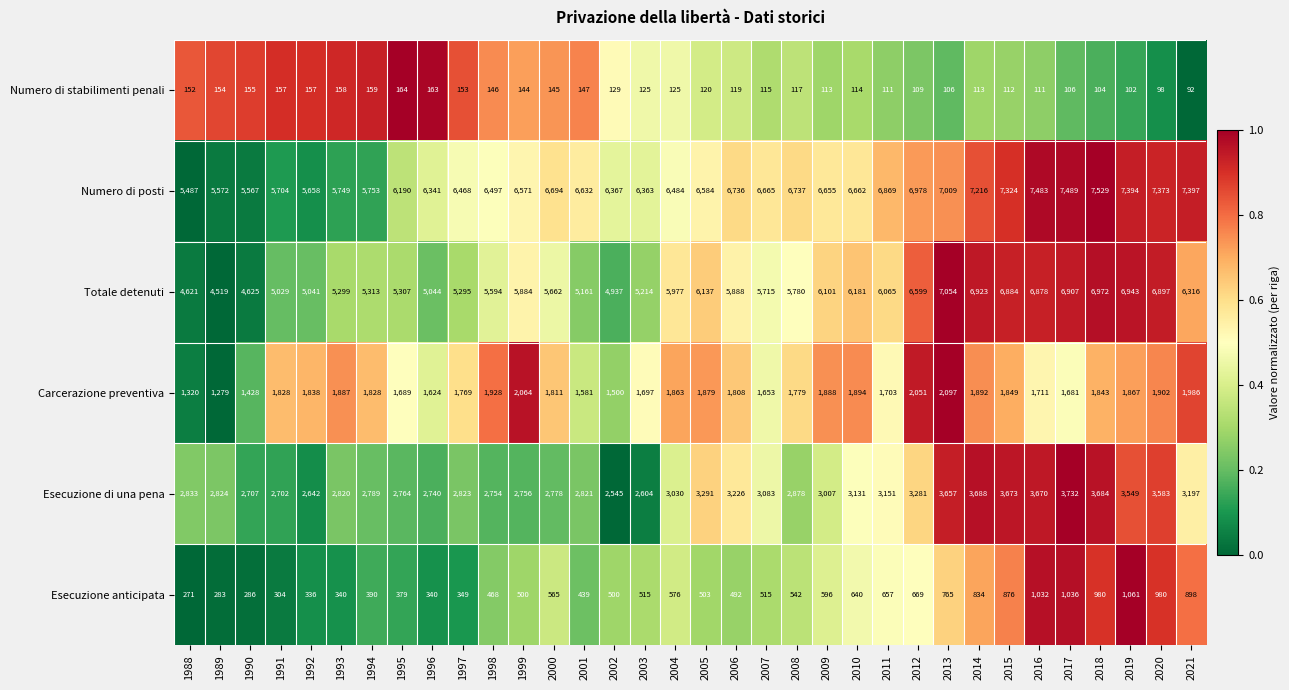

What is the spread (max minus min) of values at 2005?

6464